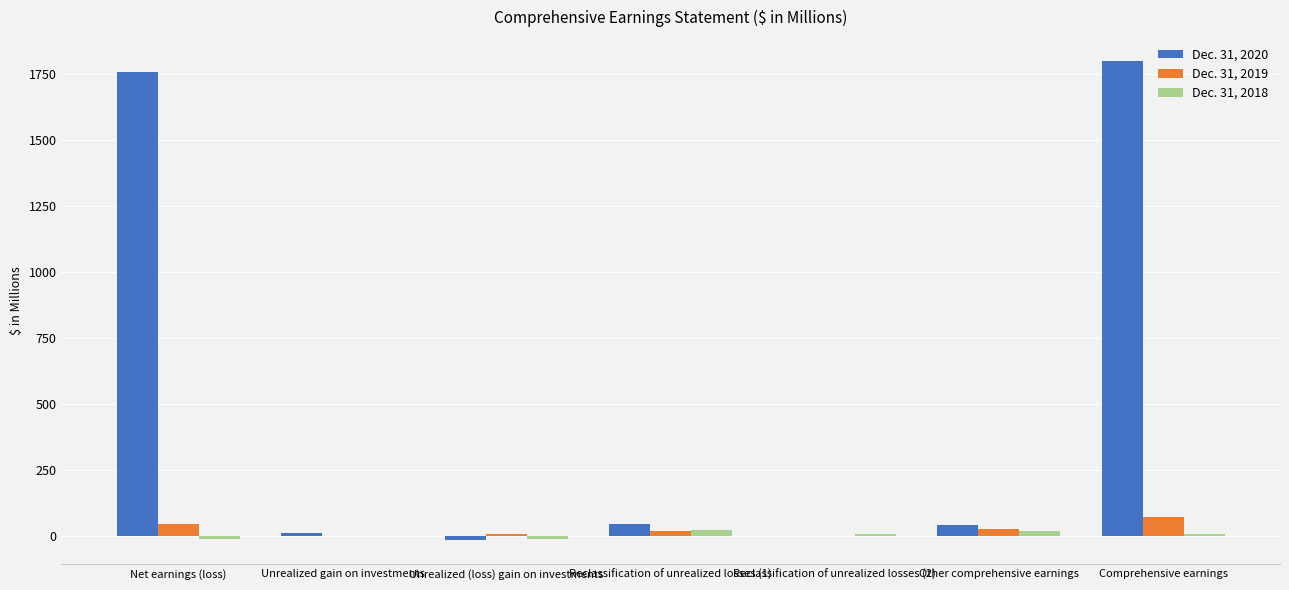

What is the maximum value shown in the chart?

1800.8